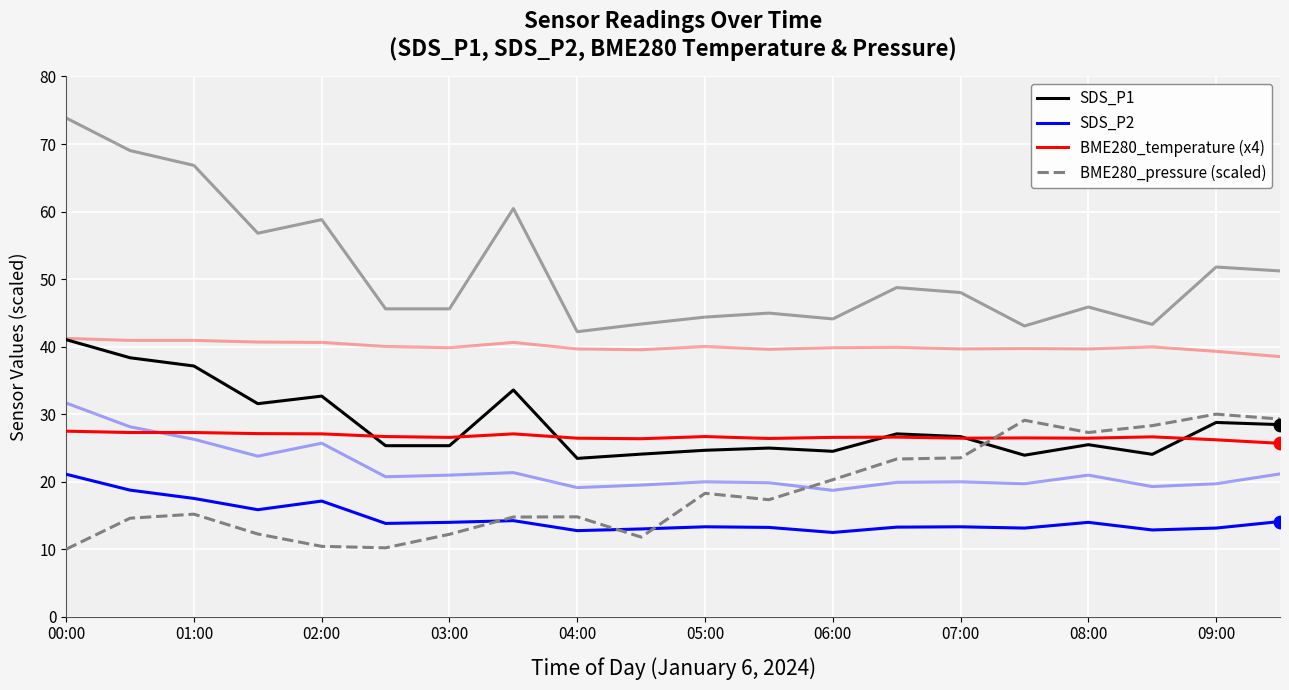

At how many categories does at least one series exceed 17?

20